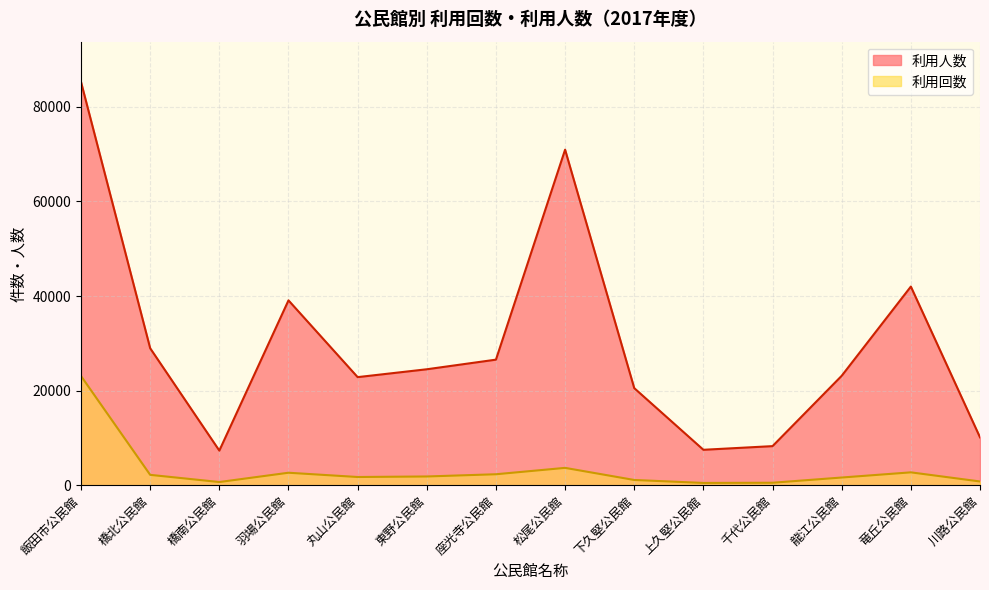

How many lines are shown in the chart?

2